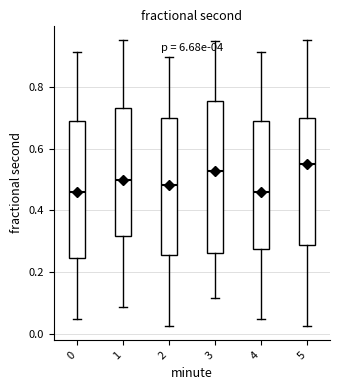

Where does the lower whisker of the box at x = 4 end on the y-axis? The values are not printed on the chart, so give them approximately, as read against the axis.

0.04